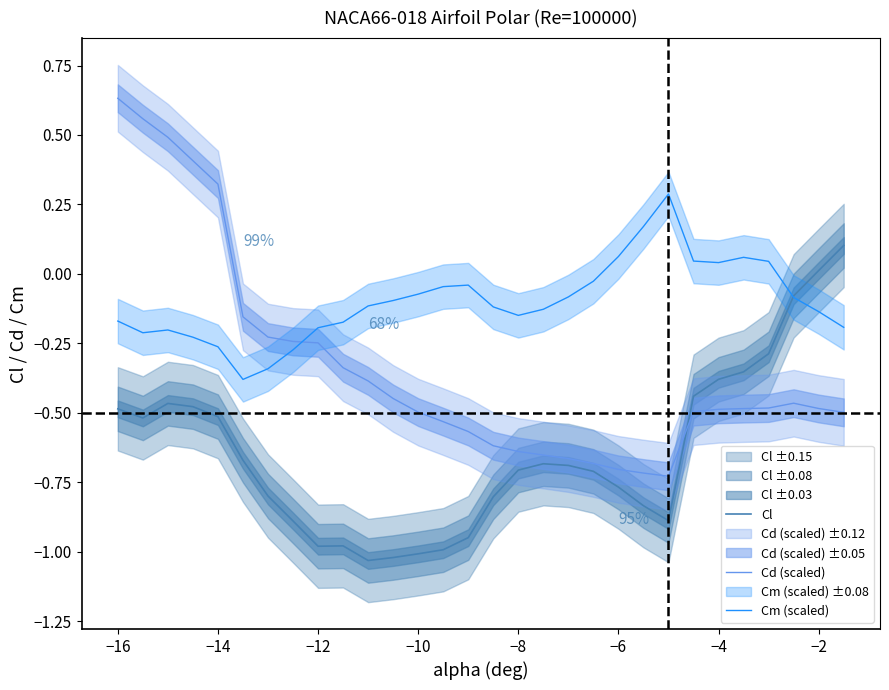

After their last crossing, which series has the higher values: Cl or Cd (scaled)?

Cl